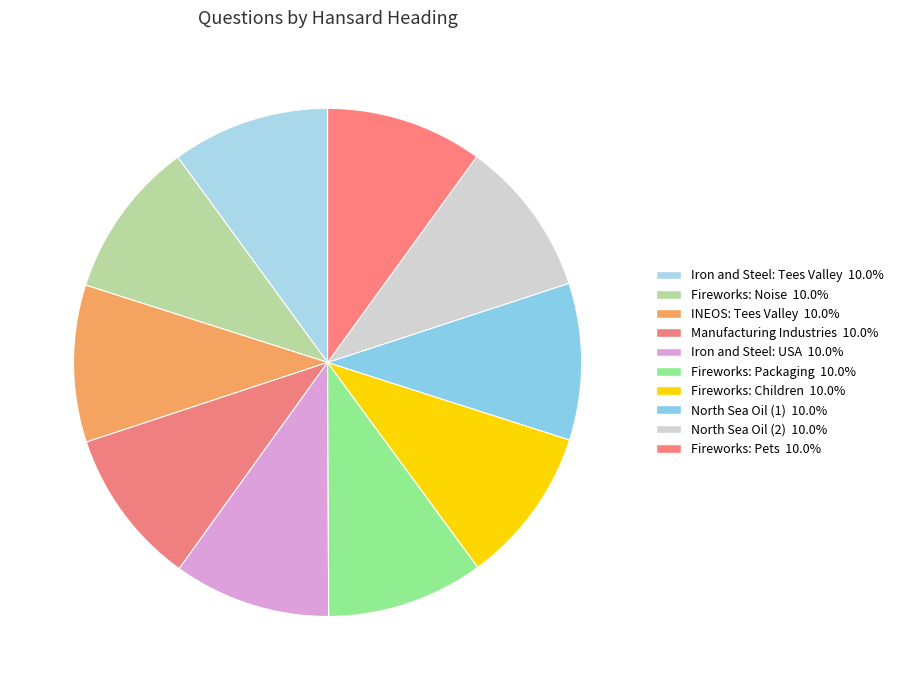

Is it true that Fireworks: Noise is 10% of the pie?

True